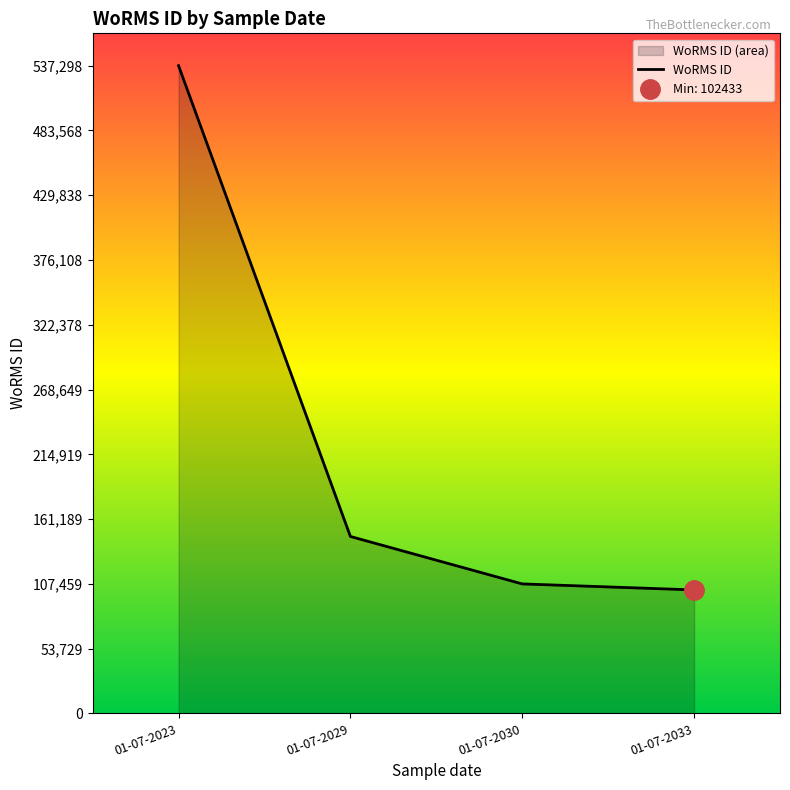

The chart shows a value of 107418 at 01-07-2030. True or false?

True